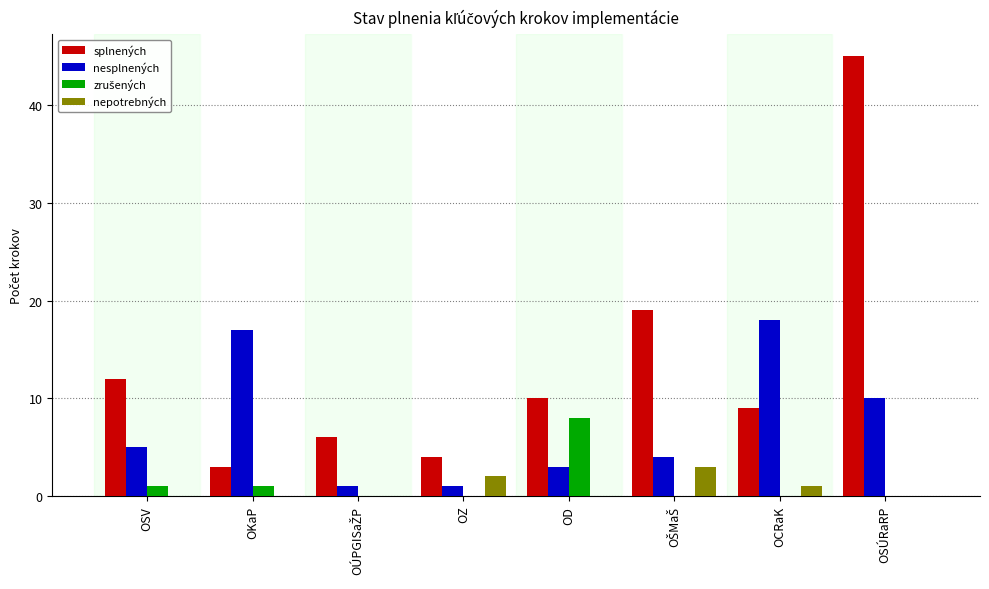

The value of nepotrebných at OKaP is 0. True or false?

True